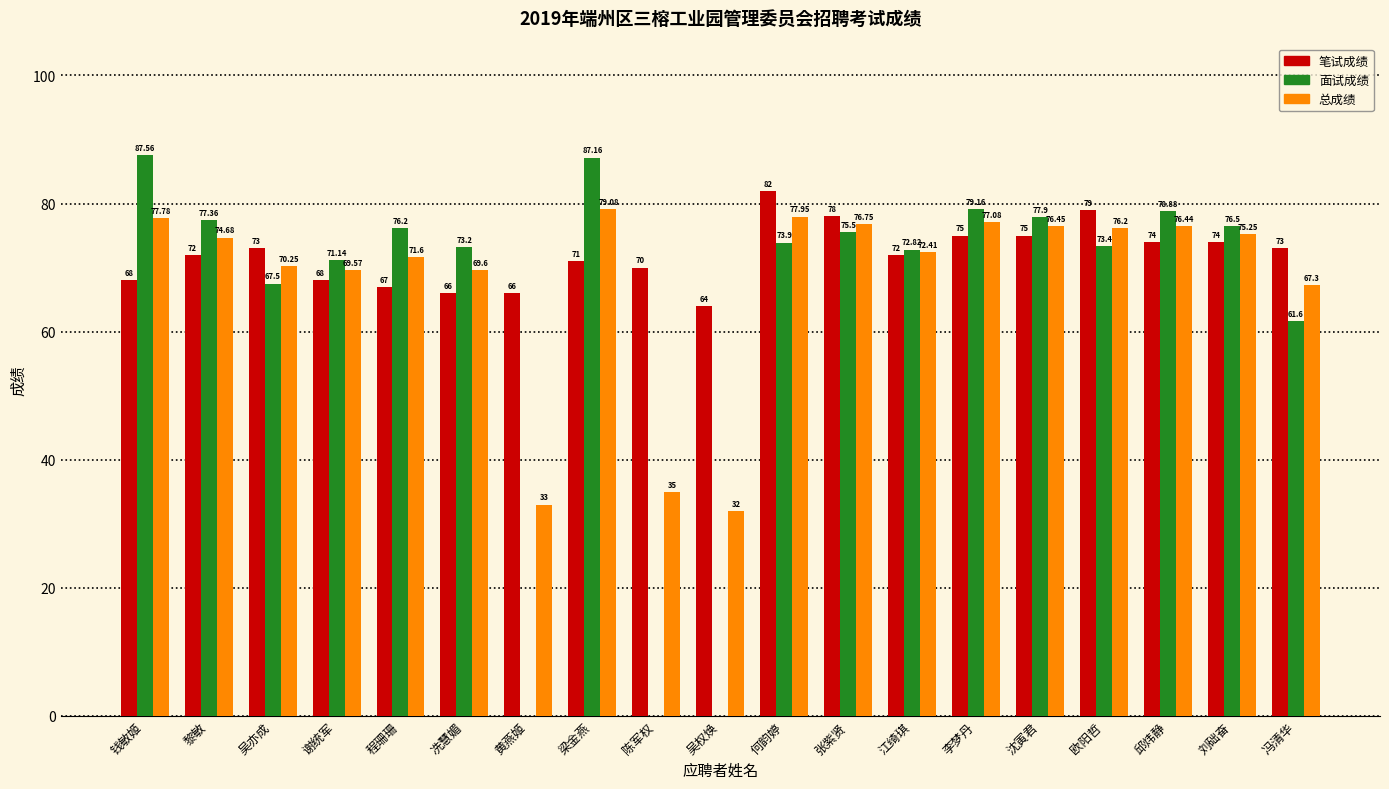

Between 谢统军 and 冼慧媚, which series saw the biggest shift?

面试成绩